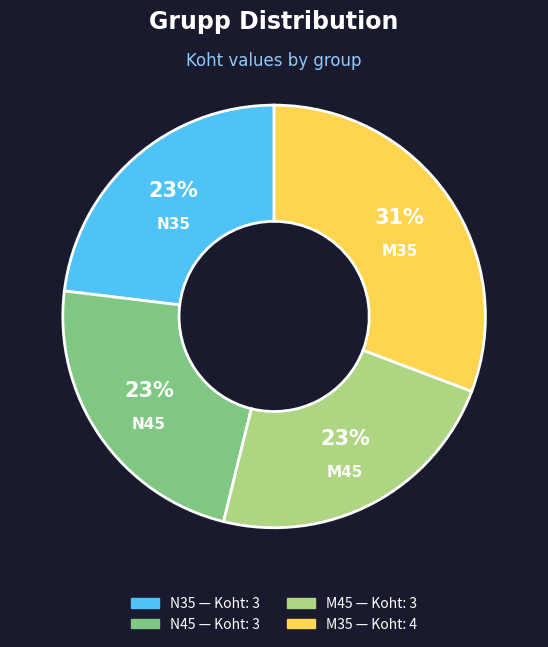

Is the sum of M35 and N45 greater than half?

Yes